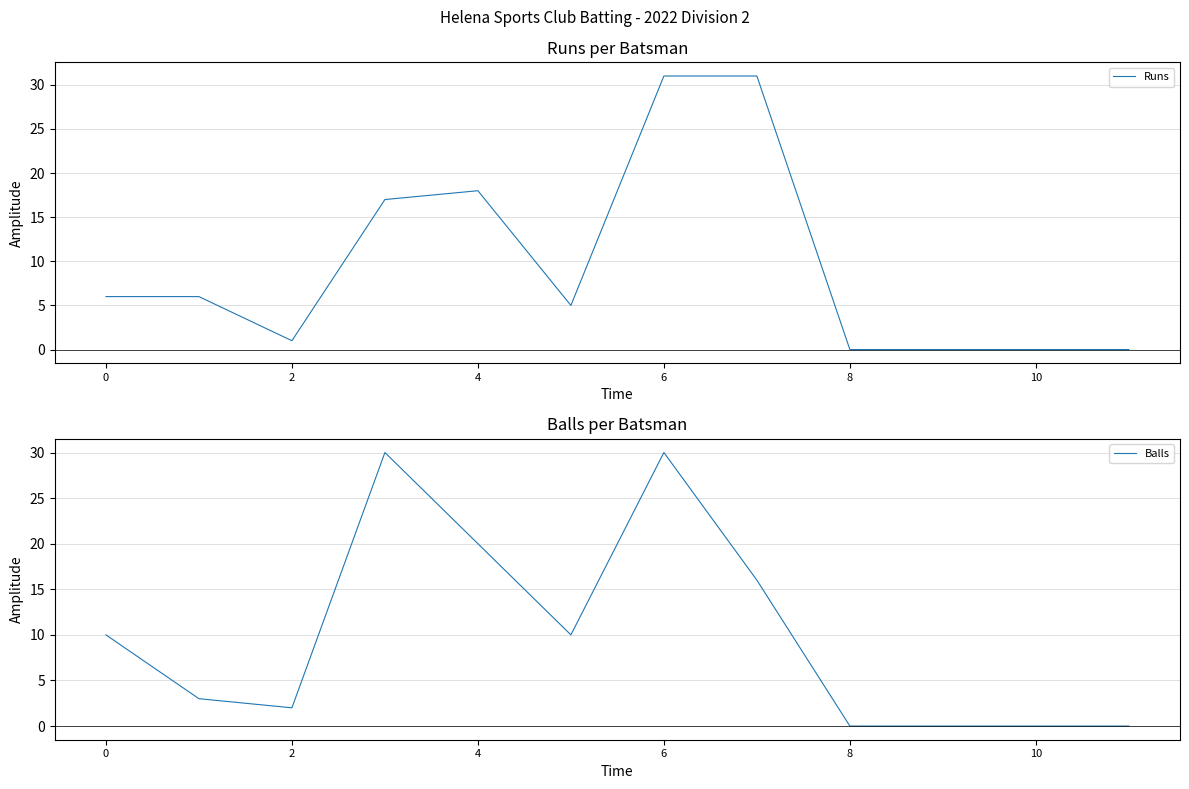

At which label is Balls closest to 15?

7